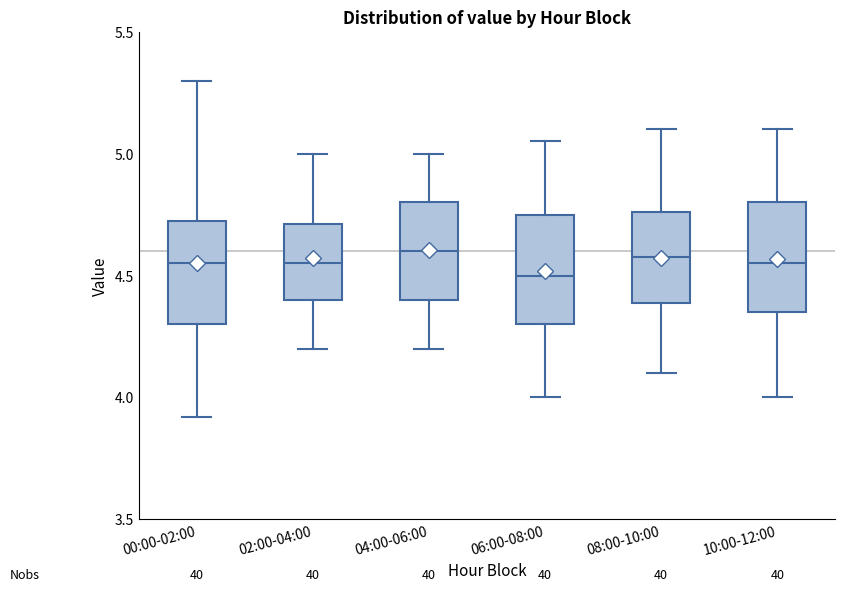

Reading left to right, transcribe this box plot: for each box, give where its median line is, the range the box spans, and where its two whiskers end, as read against the y-axis. The values are not printed on the chart, so give them approximately, as read against the axis.

00:00-02:00: median 4.55, box 4.30 to 4.75, whiskers 3.90 to 5.30
02:00-04:00: median 4.55, box 4.40 to 4.70, whiskers 4.20 to 5.00
04:00-06:00: median 4.60, box 4.40 to 4.80, whiskers 4.20 to 5.00
06:00-08:00: median 4.50, box 4.30 to 4.75, whiskers 4.00 to 5.05
08:00-10:00: median 4.60, box 4.40 to 4.75, whiskers 4.10 to 5.10
10:00-12:00: median 4.55, box 4.35 to 4.80, whiskers 4.00 to 5.10